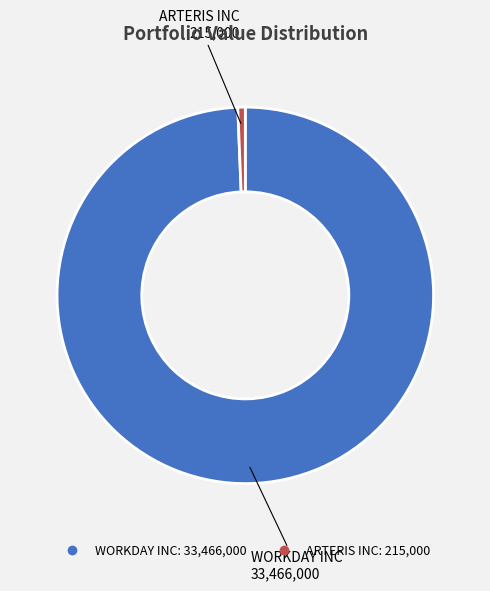

How many segments does this pie chart have?

2